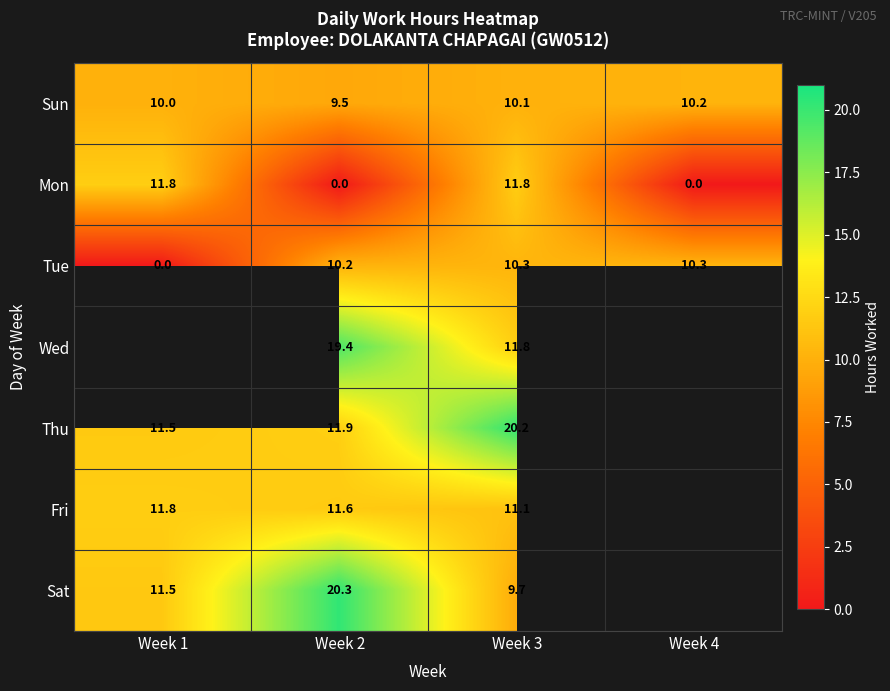

What is the difference between the highest and lowest values at Week 2?

20.3